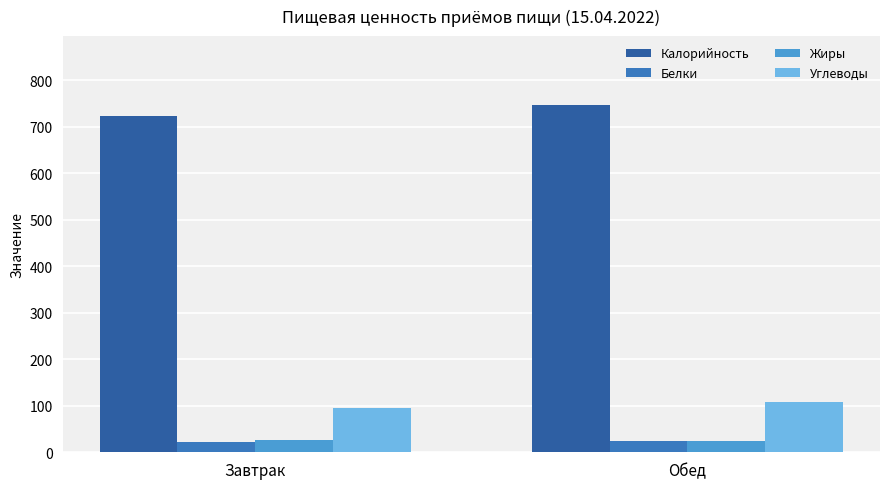

The value of Калорийность at Завтрак is 206.9. True or false?

False